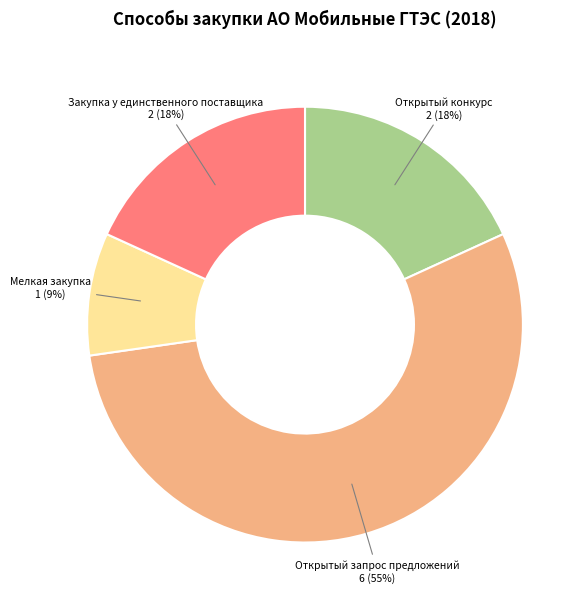

To the nearest percent, what is the average slice percentage?

25%